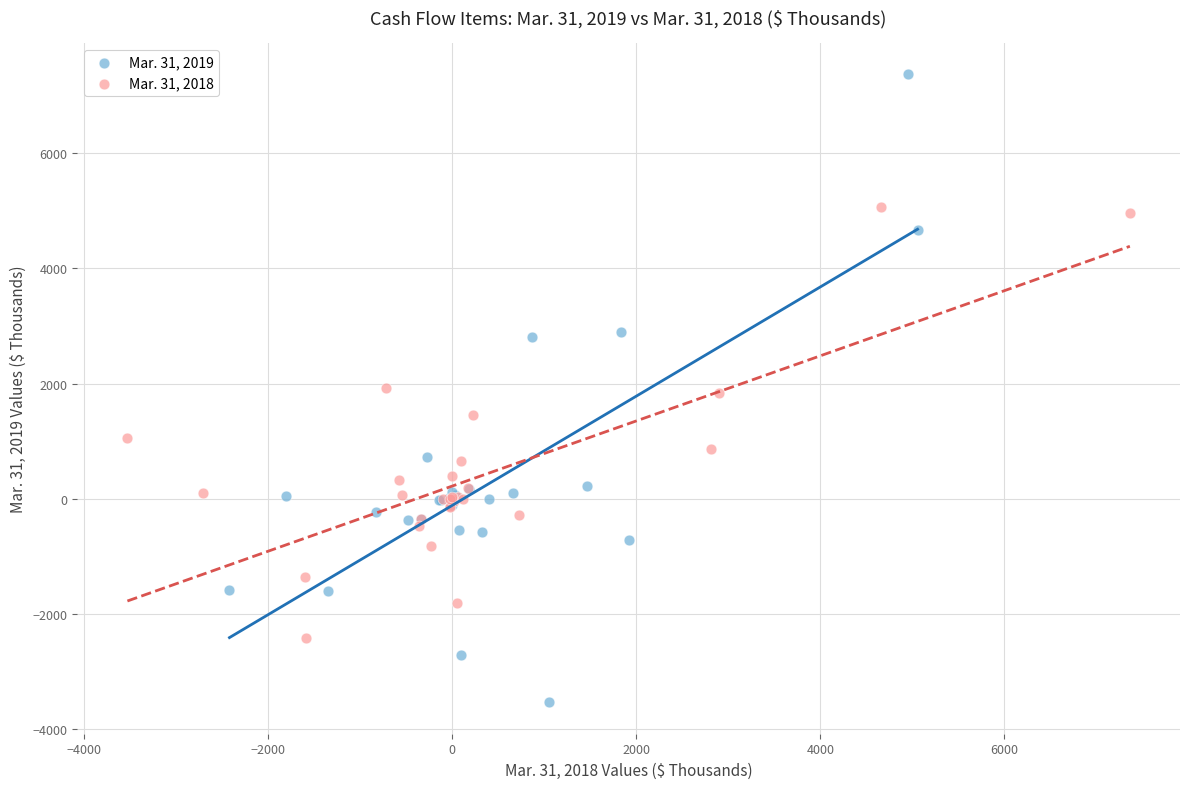

Which series contains the highest Y value?

Mar. 31, 2019